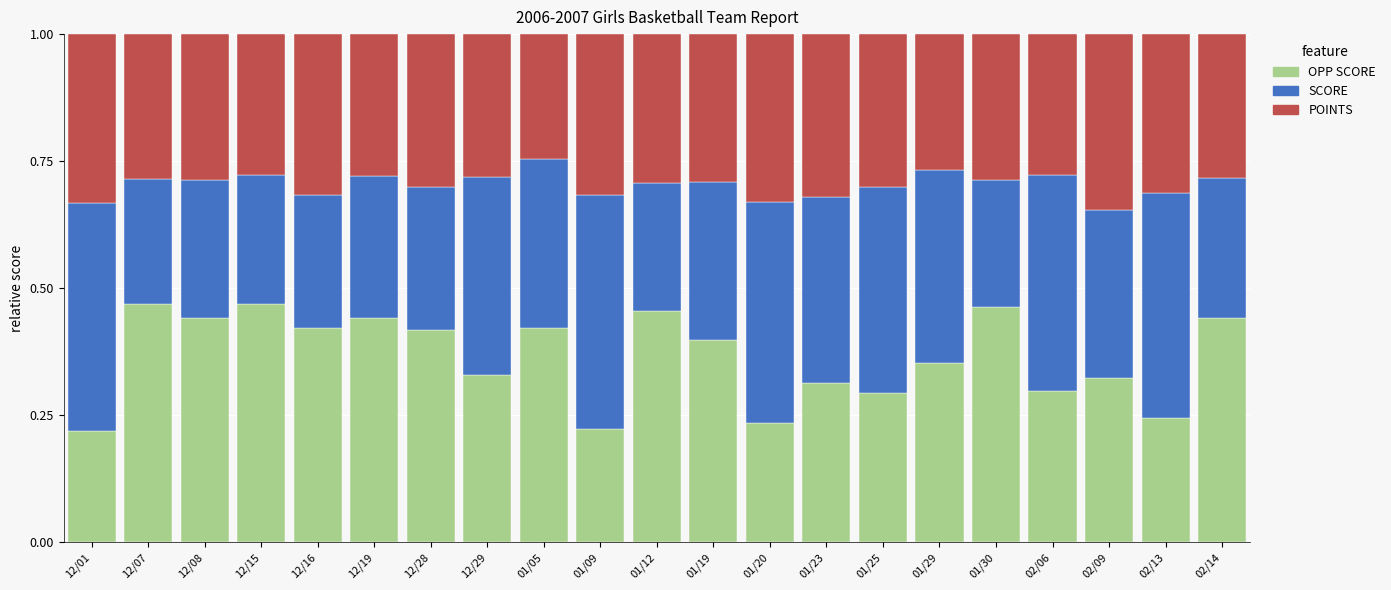

Count the number of data series in this chart.

3